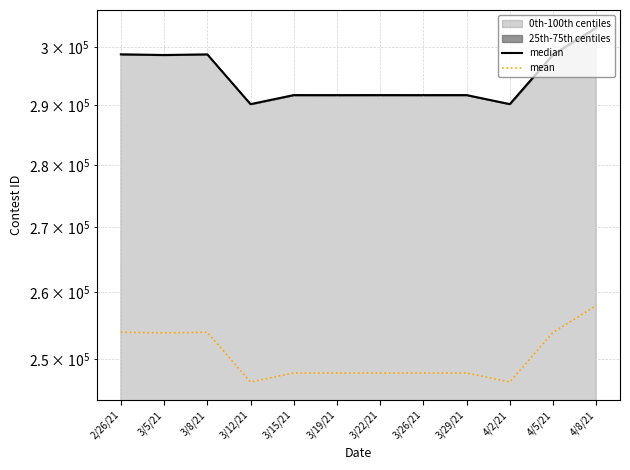

At 2/26/21, list the series in order from smallest to largest.

mean, median